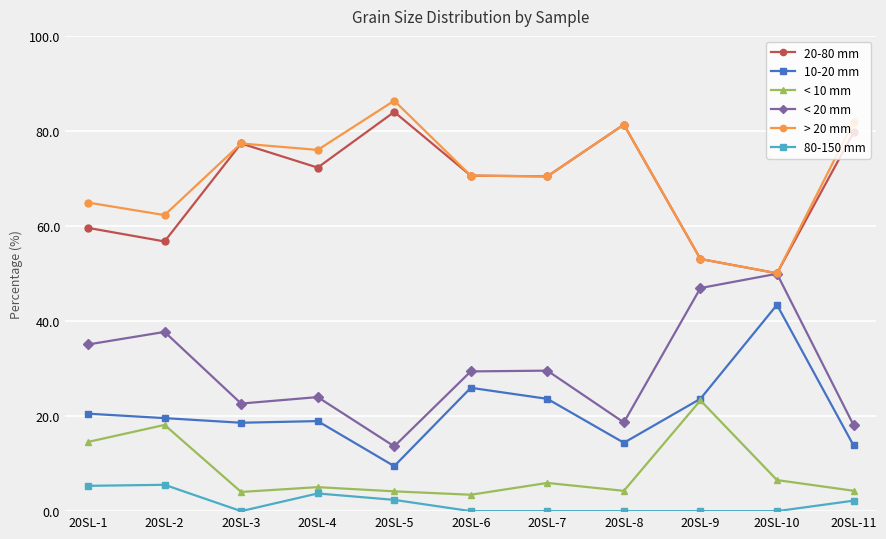

The 10-20 mm series shows 2.9 at 20SL-8. True or false?

False